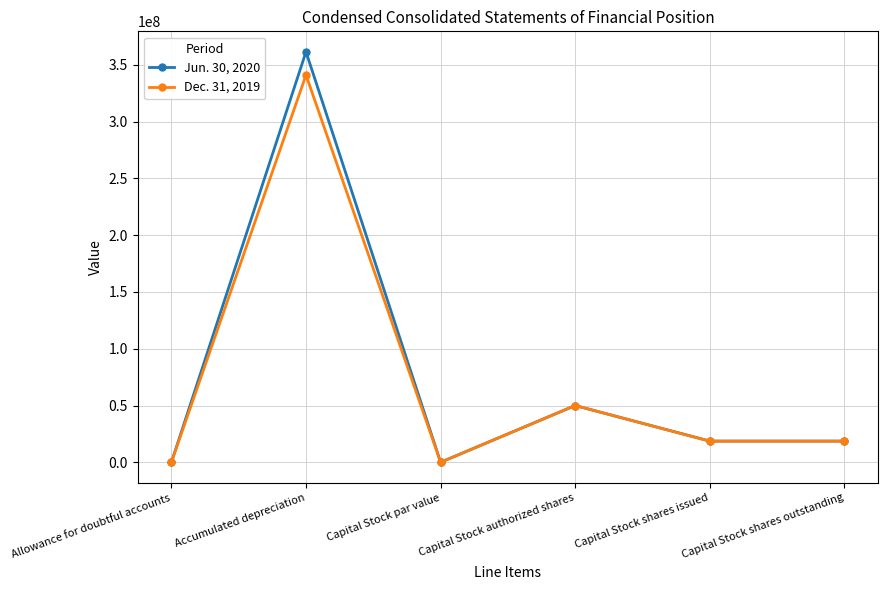

What is the sum of all Jun. 30, 2020 values?

448878668